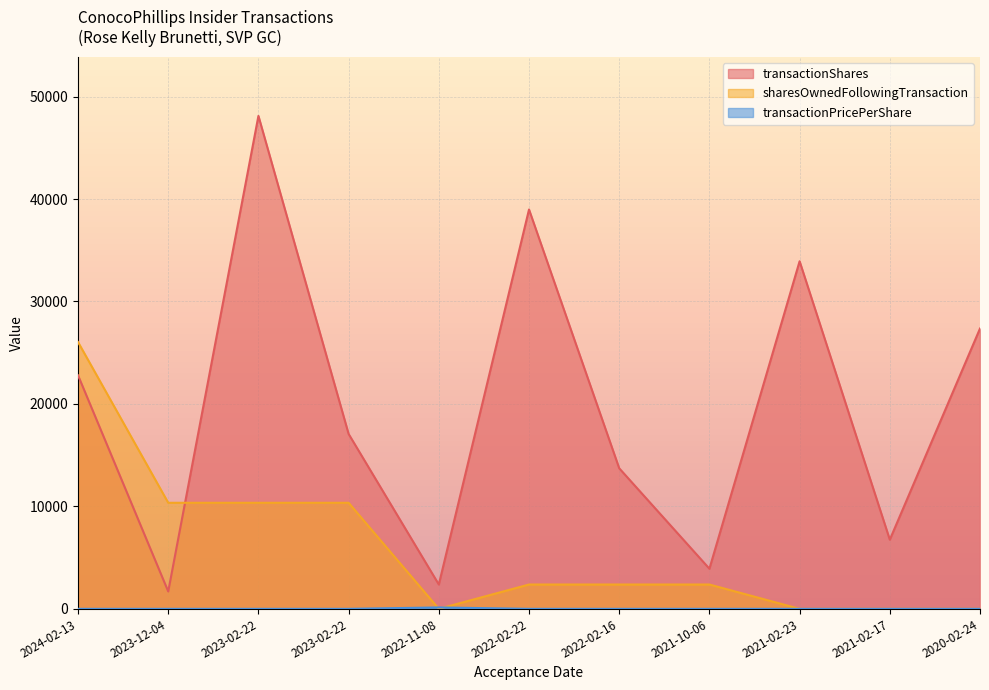

Between 2023-02-22 and 2022-02-16, which series saw the biggest shift?

transactionShares